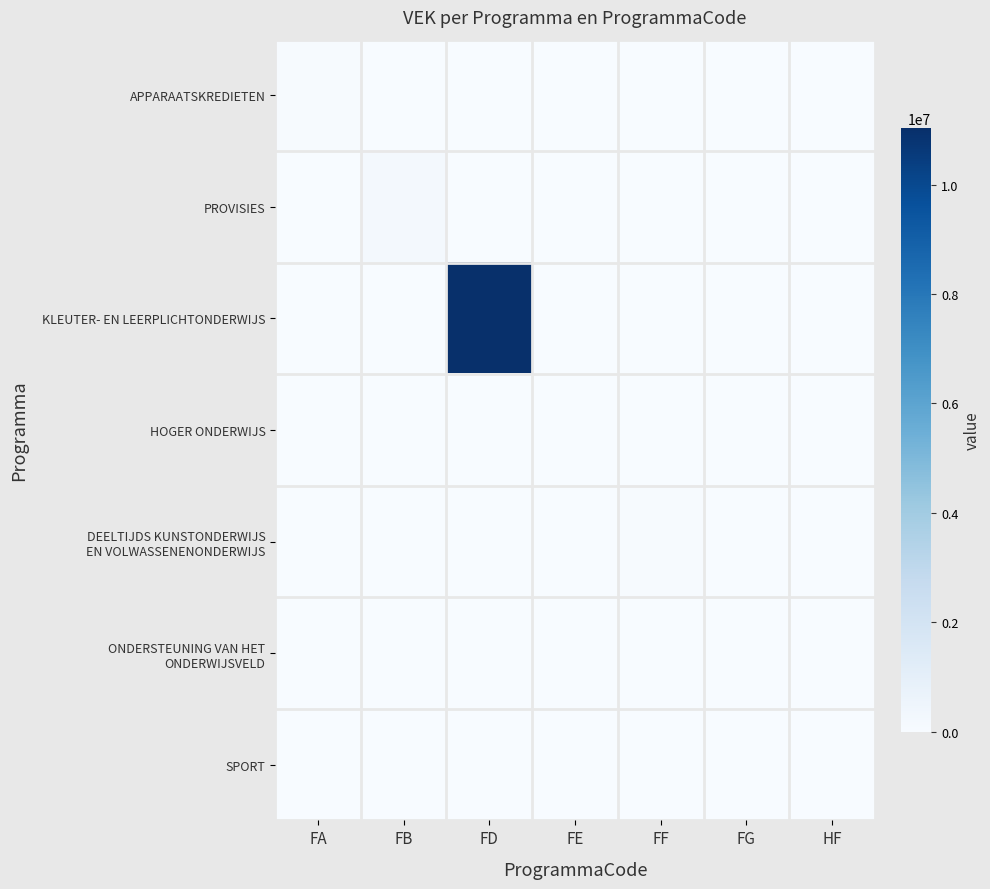

At which category is the sum across all series the highest?

FD